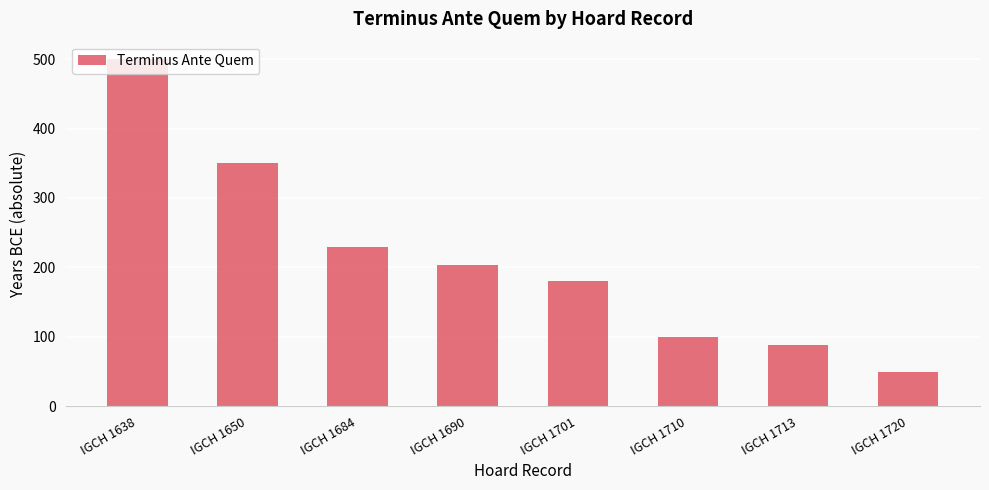

Does the chart contain stacked bars?

No